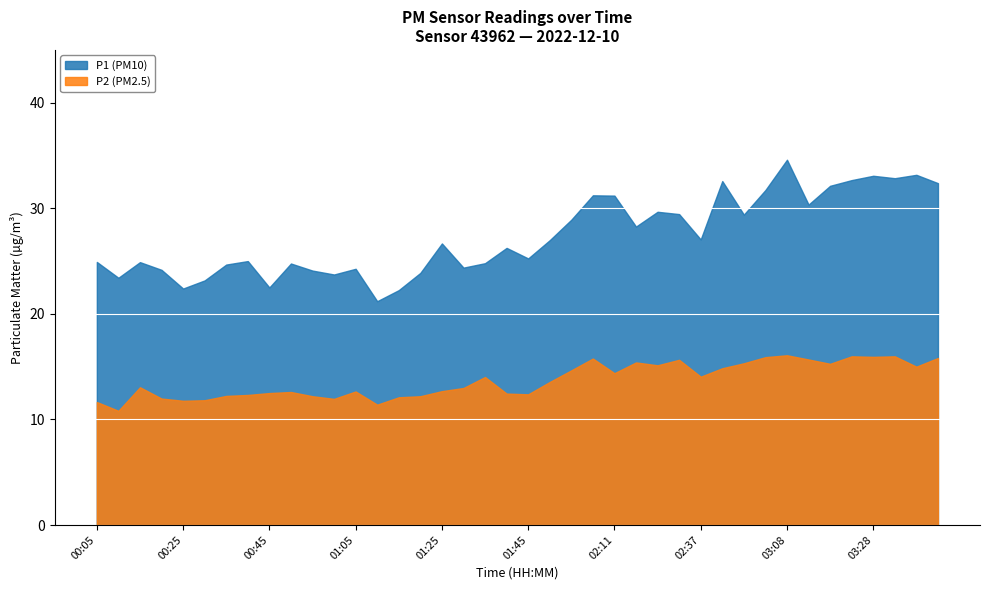

List the series in order of their peak value, lowest first.

P2 (PM2.5), P1 (PM10)